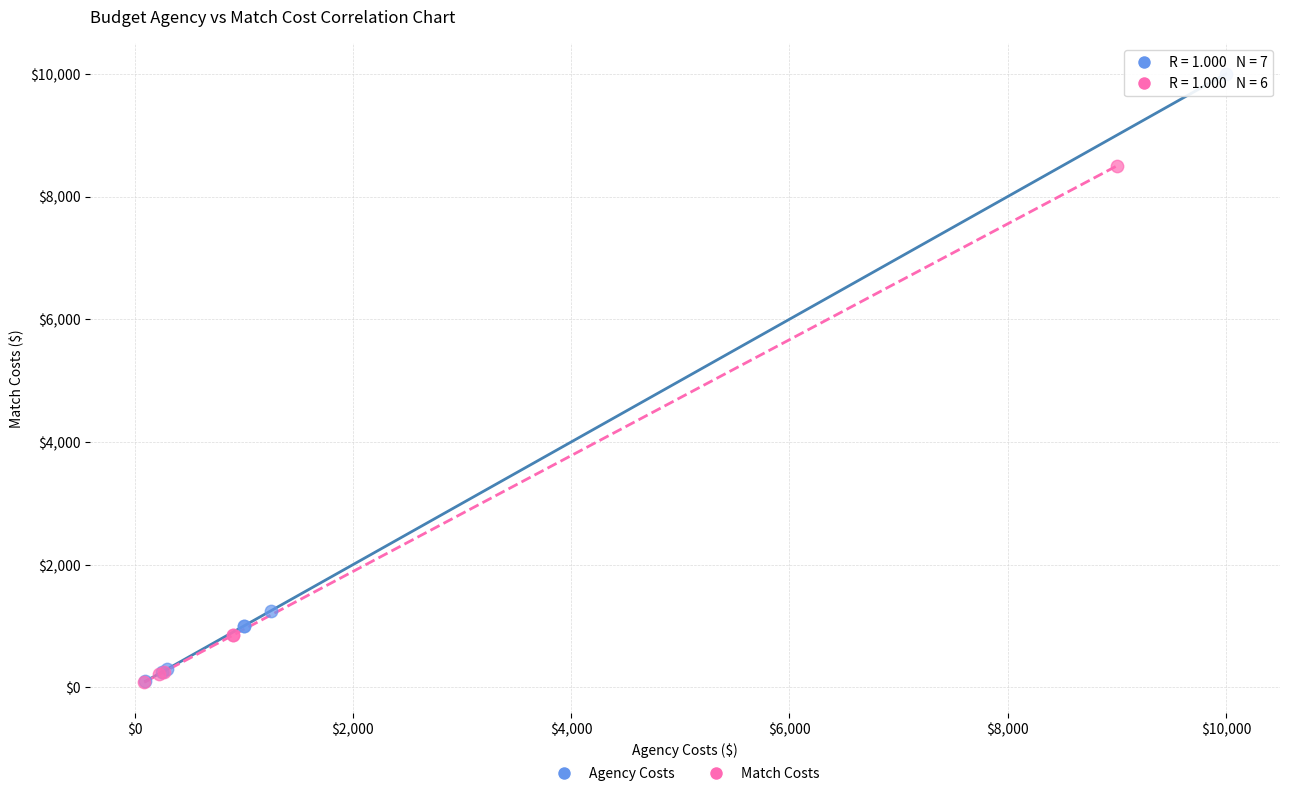

Which series has the largest Y range (max minus min)?

Agency Costs